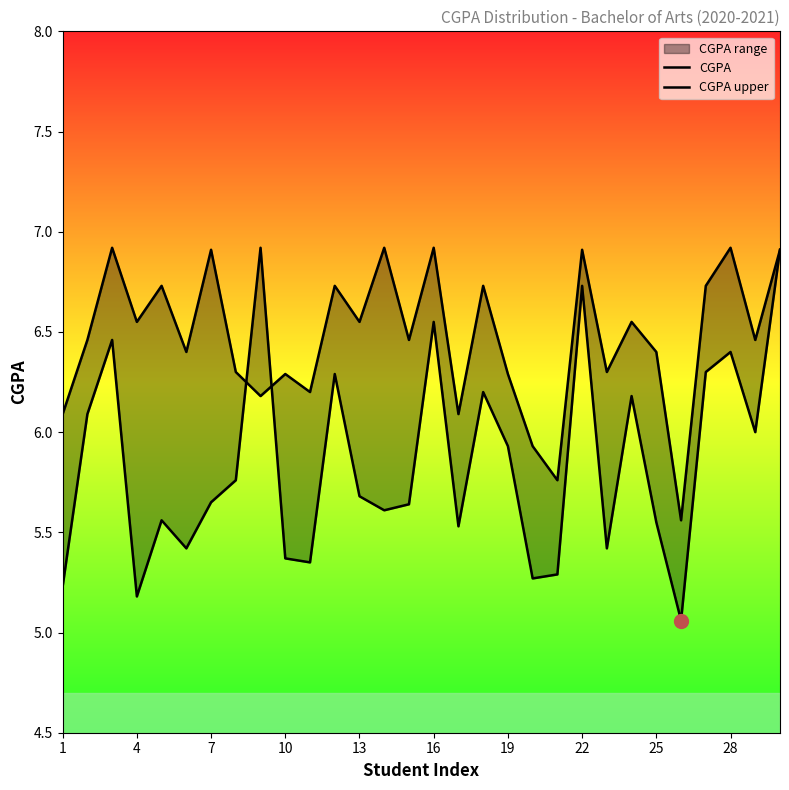

The CGPA series shows 9.3 at 16. True or false?

False